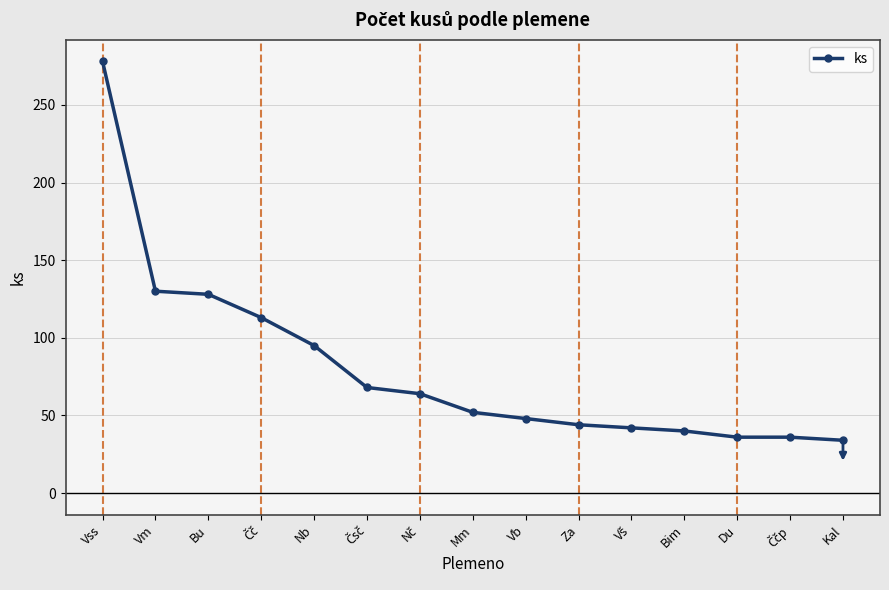

What position from the right is Nb?

11